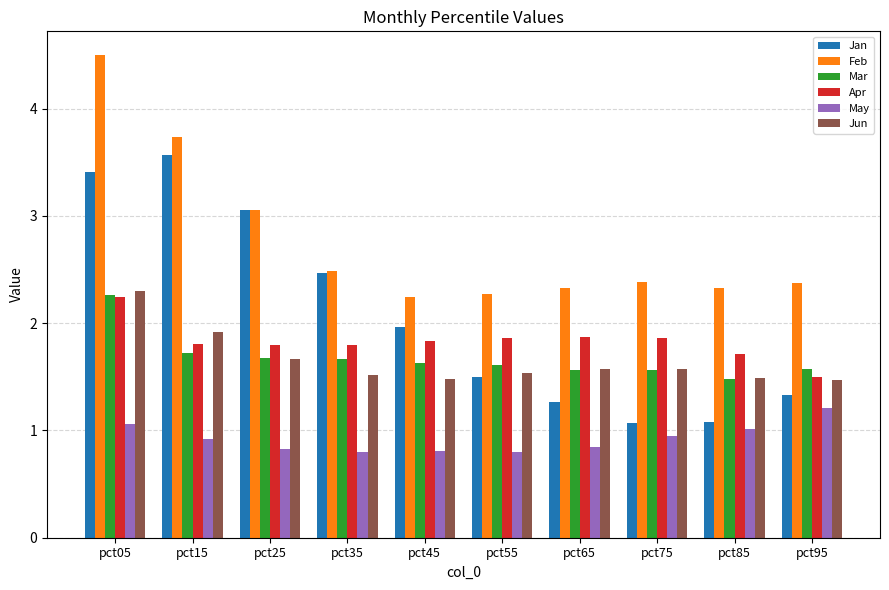

What is the value of the May bar at the 5th from the left?

0.8